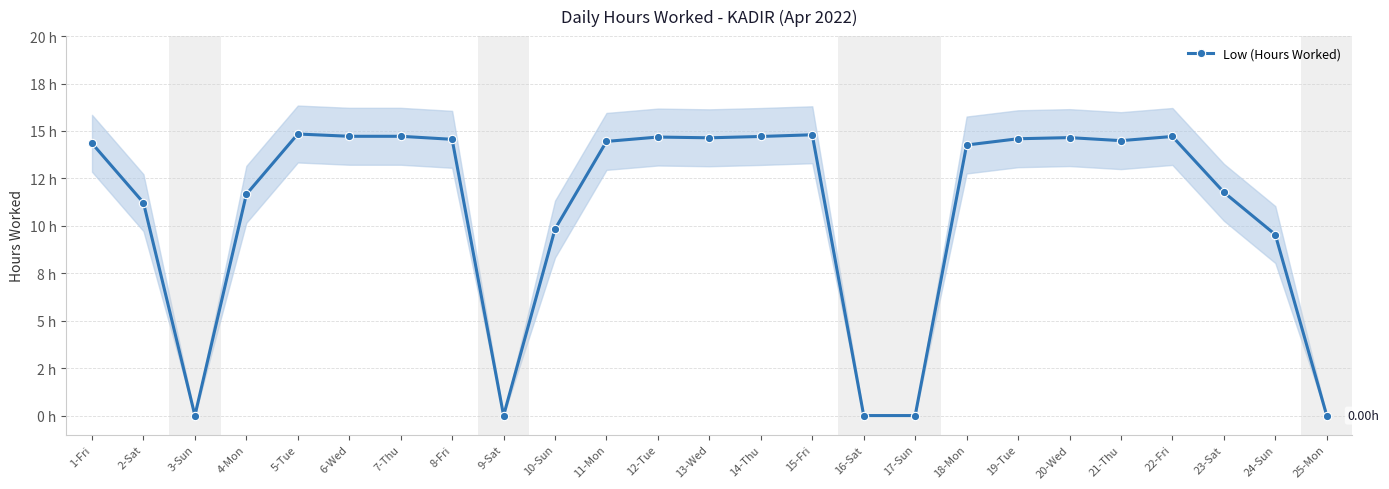

What is the sum of the values at 19-Tue and 1-Fri?

28.9